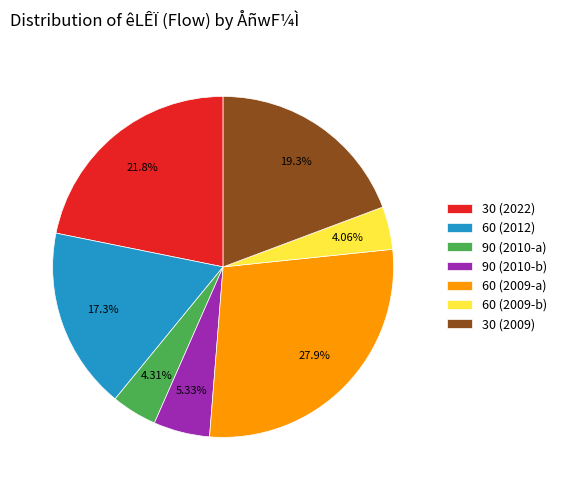

Do 90 (2010-b) and 90 (2010-a) together represent more than half of the pie?

No